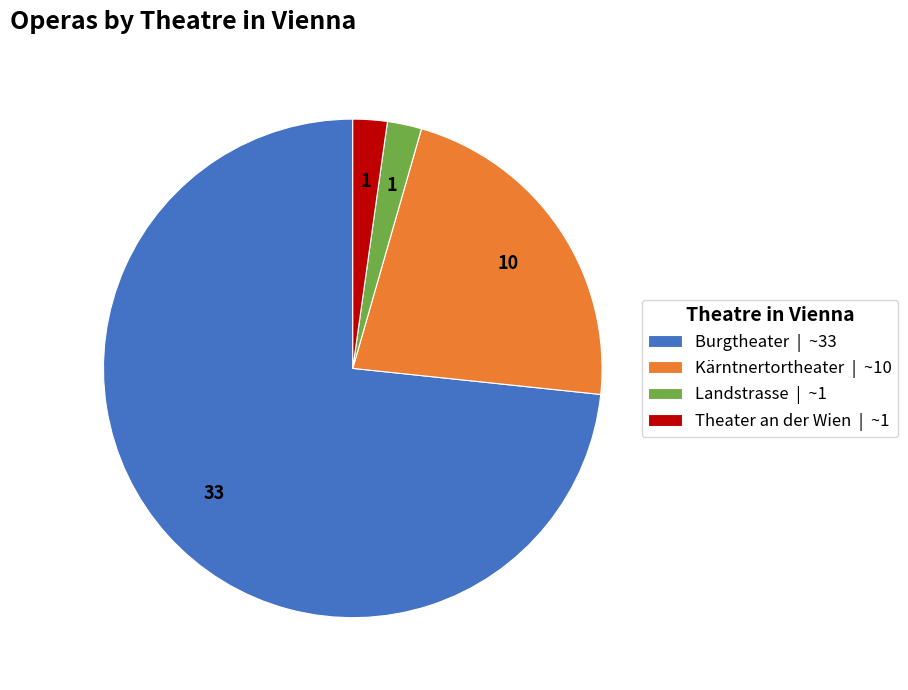

Does any single category account for the majority?

Yes